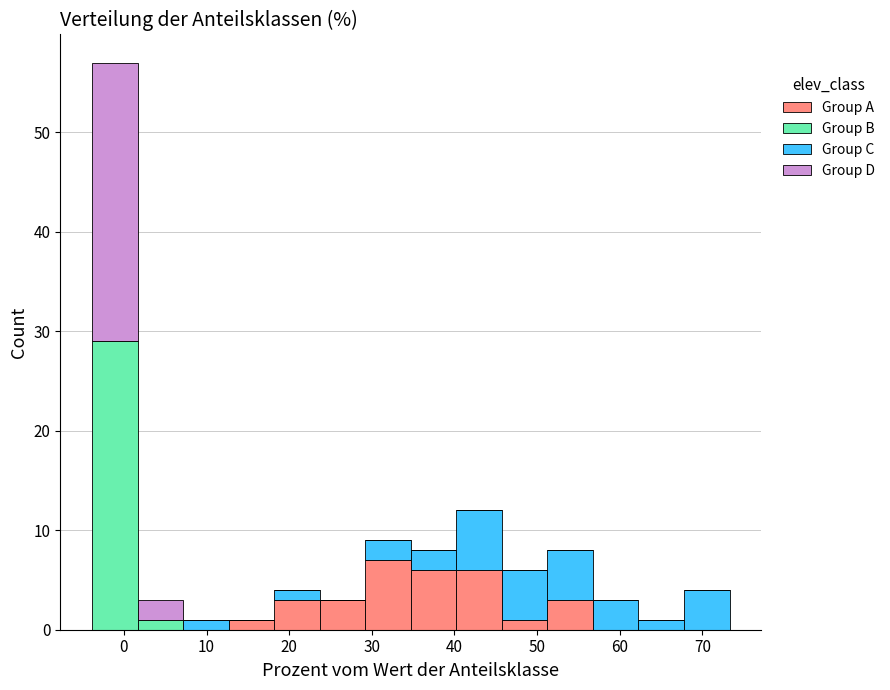

Reading left to right, list every stacked bar in this chart as the range it spans on the x-axis followed by its total height. Neither the bar edges nor the heights are printed on the chart, so give them approximately, as read against the axes.

-4 to 2: 57
2 to 7: 3
7 to 13: 1
13 to 18: 1
18 to 24: 4
24 to 29: 3
29 to 35: 9
35 to 40: 8
40 to 46: 12
46 to 51: 6
51 to 57: 8
57 to 62: 3
62 to 68: 1
68 to 73: 4